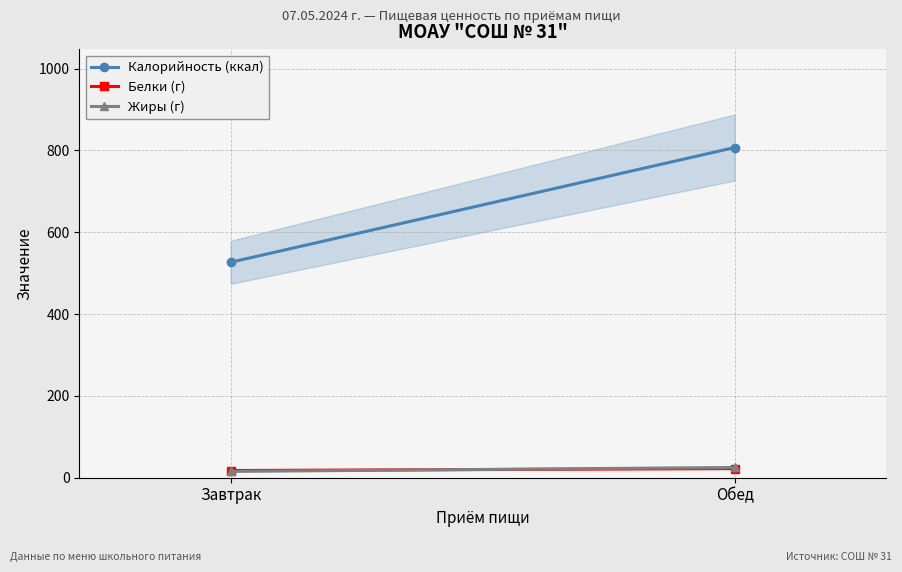

Which category has the lowest value across all series?

Завтрак